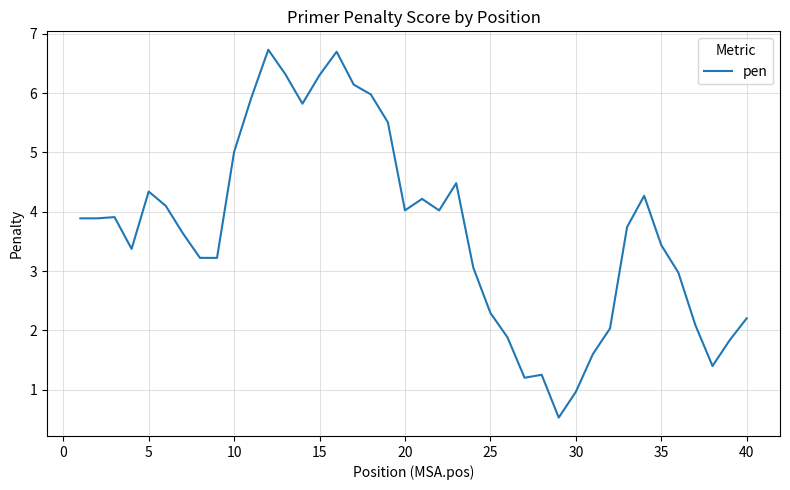

What is the minimum value shown in the chart?

0.5